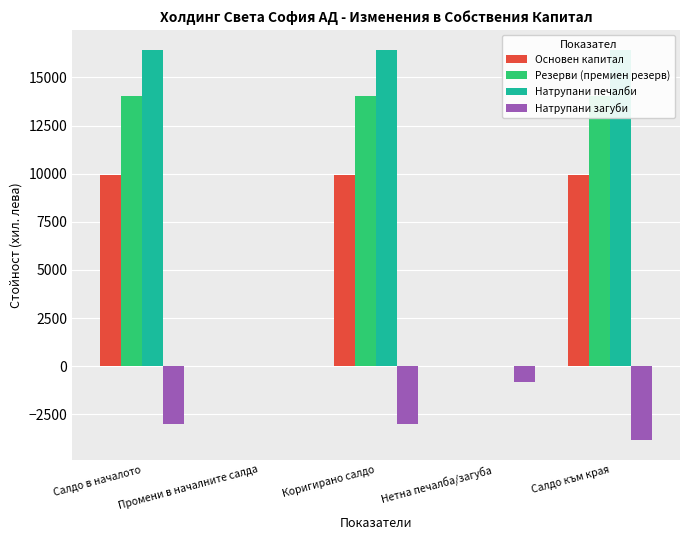

What is the sum of the Натрупани печалби values at Коригирано салдо and Промени в началните салда?

16443